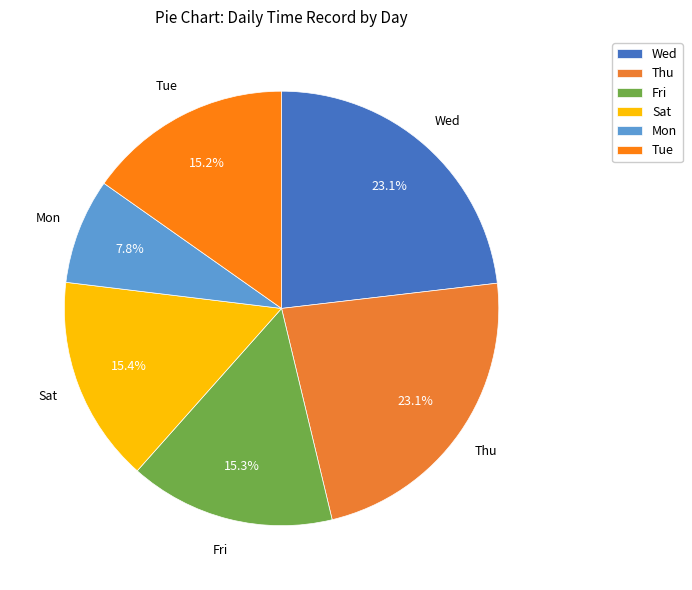

Approximately how many times larger is the value at Tue compared to Wed?

0.7